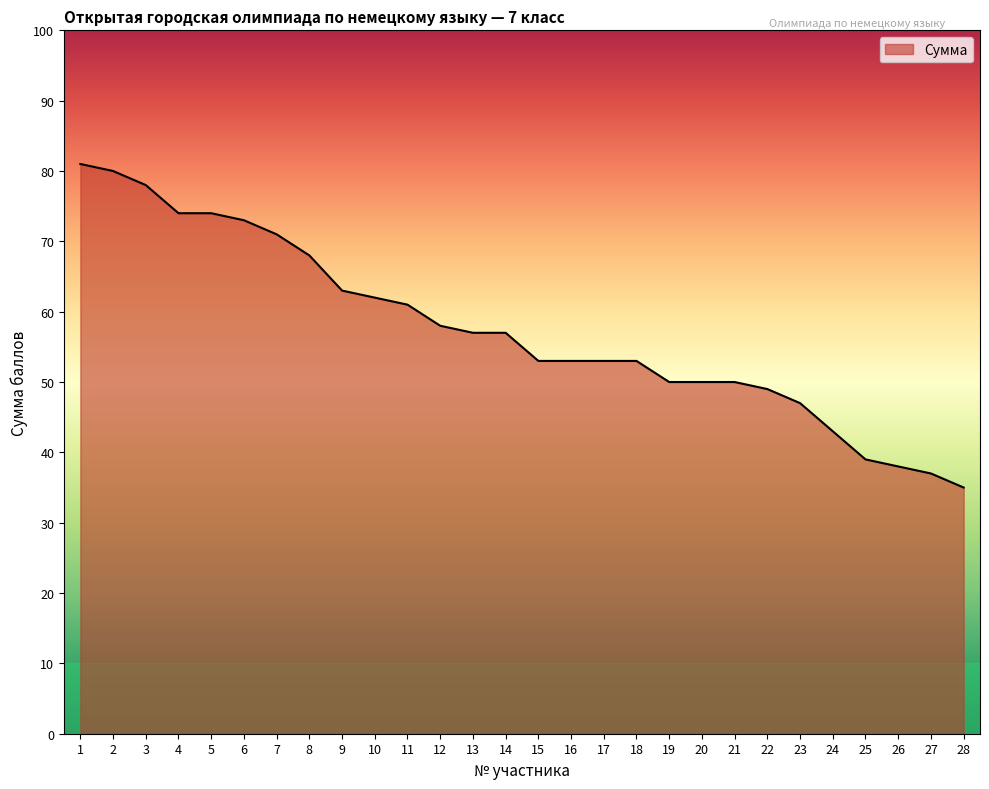

Does the chart display data point markers on the line(s)?

No